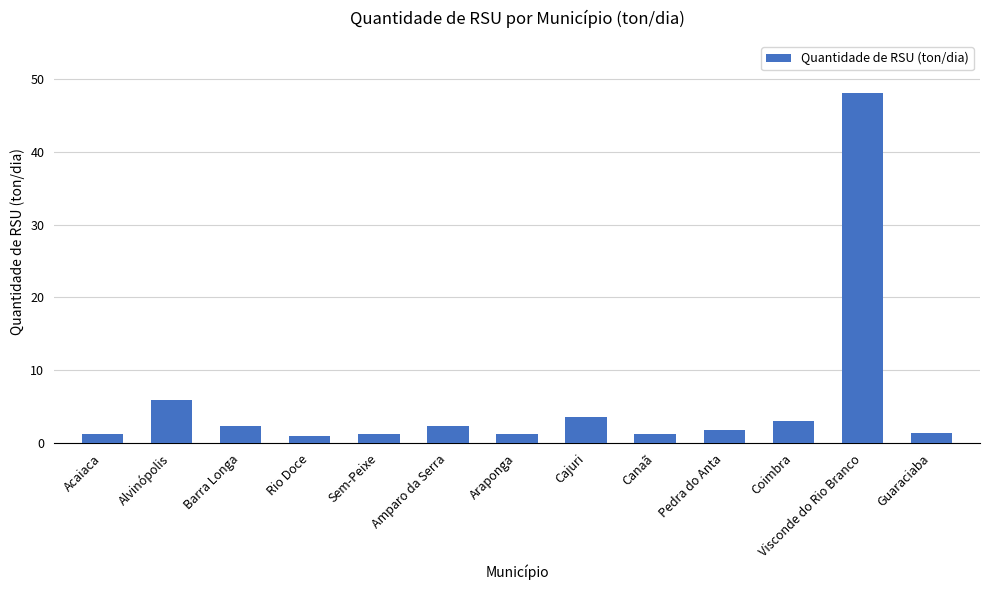

What is the label of the 7th bar from the left?

Araponga